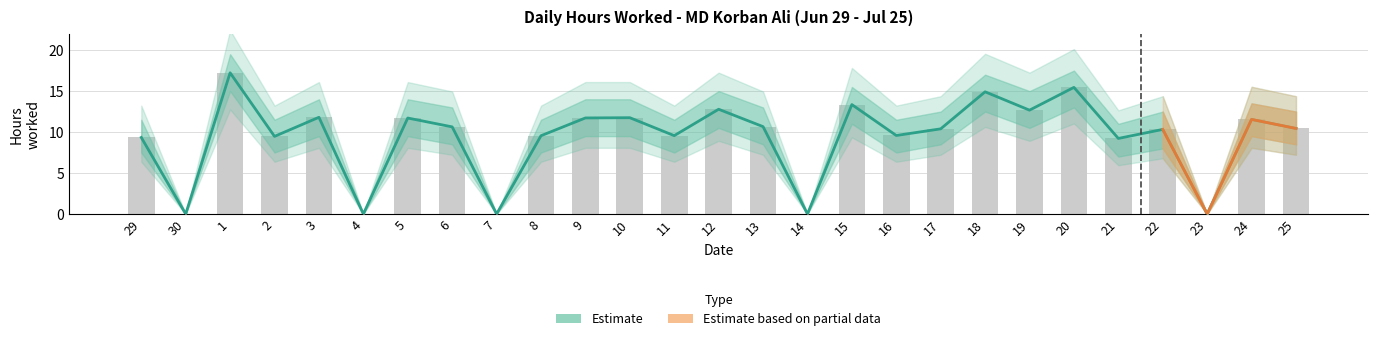

The Low (hours worked) series shows 10.4 at 17. True or false?

True